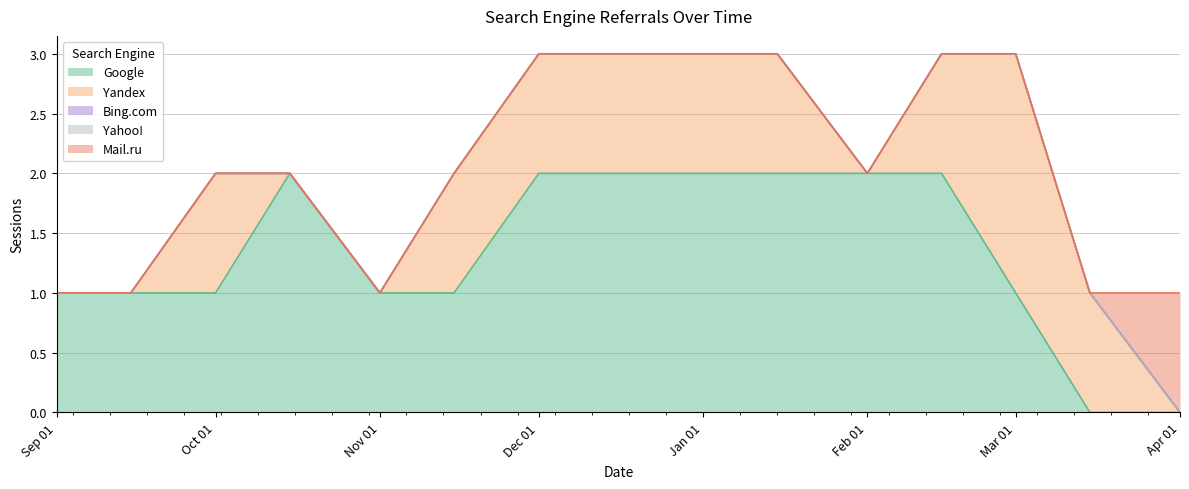

Which series has the largest total across all categories?

Google